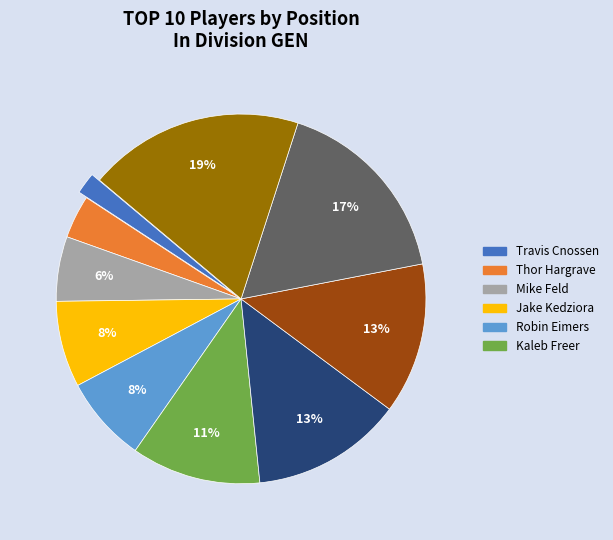

To the nearest percent, what is the difference between the largest and smallest slice percentages?

17%